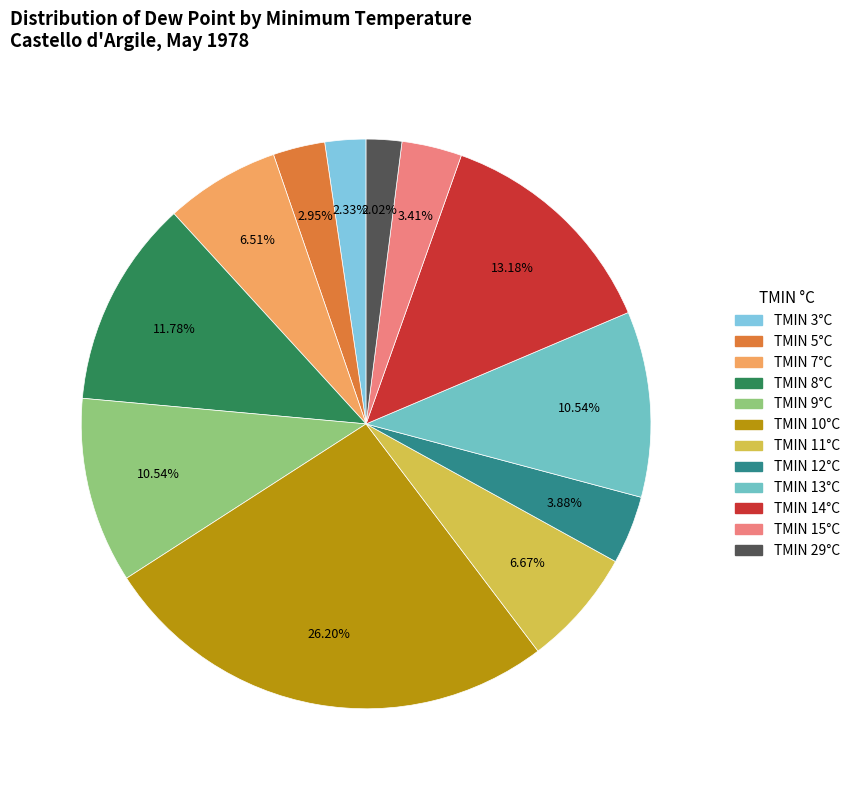

How many segments does this pie chart have?

12